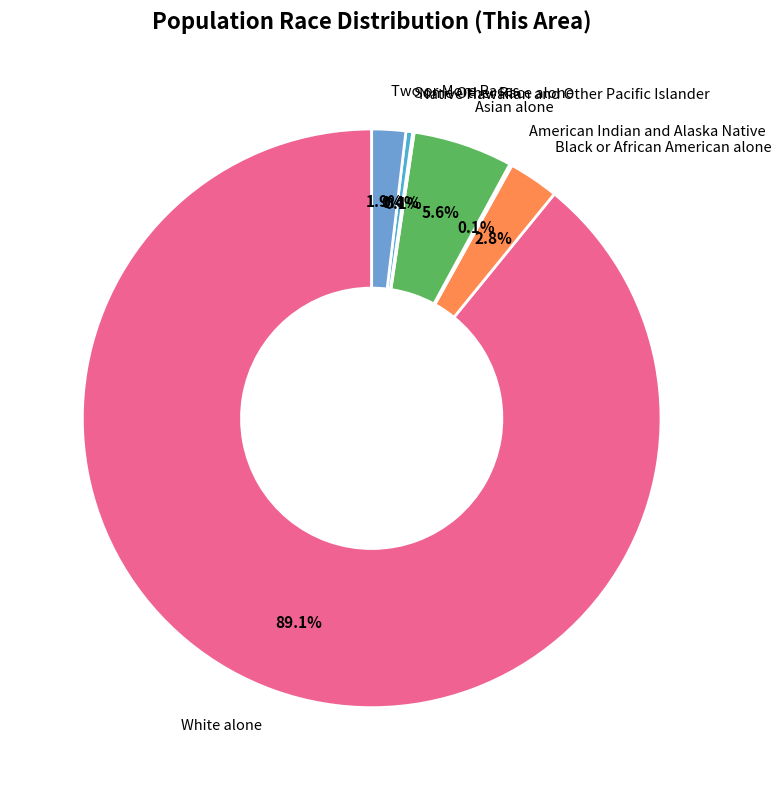

Rank the categories by value from highest to lowest.

White alone, Asian alone, Black or African American alone, Two or More Races, Some Other Race alone, American Indian and Alaska Native, Native Hawaiian and Other Pacific Islander